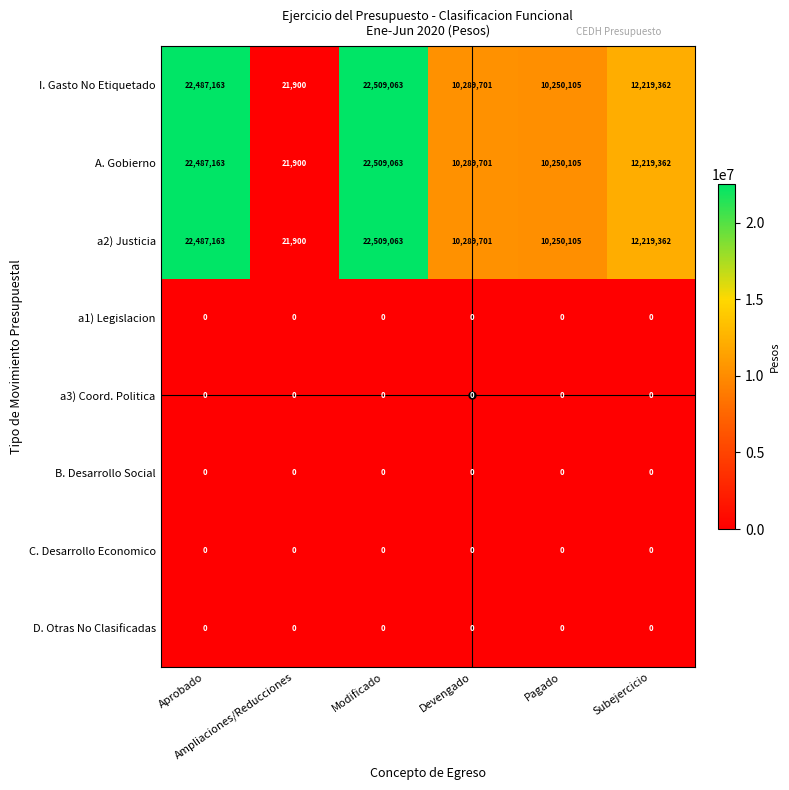

What is the sum of all A. Gobierno values?

77777294